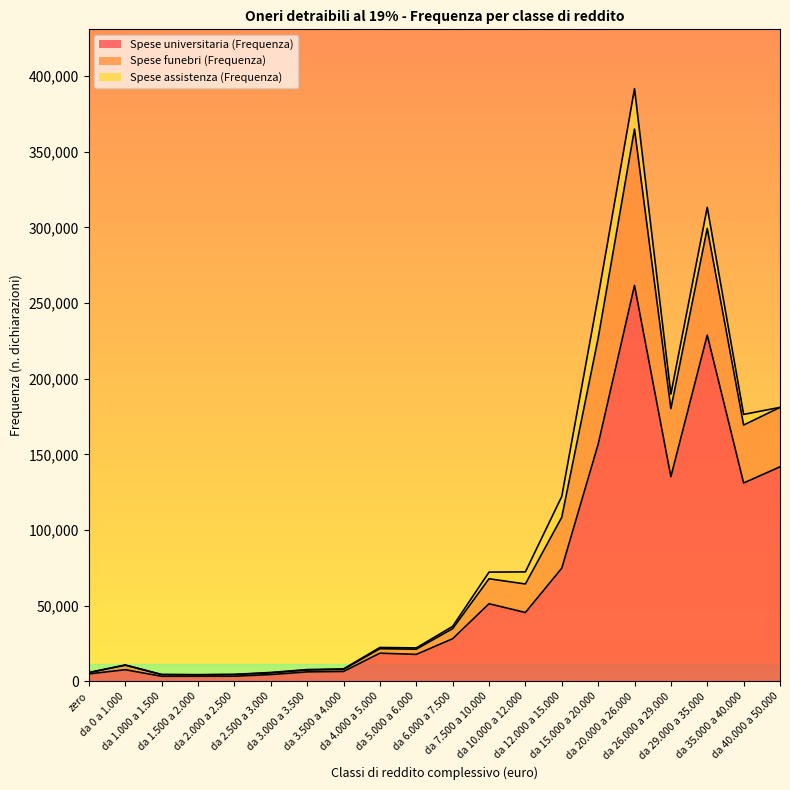

The Spese universitaria (Frequenza) series shows 28230 at da 6.000 a 7.500. True or false?

True